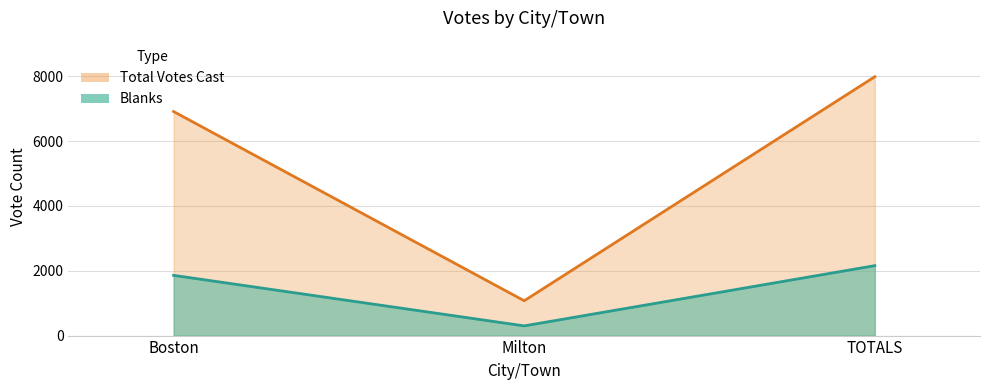

Count the Blanks values in the range 299 to 2157.

3